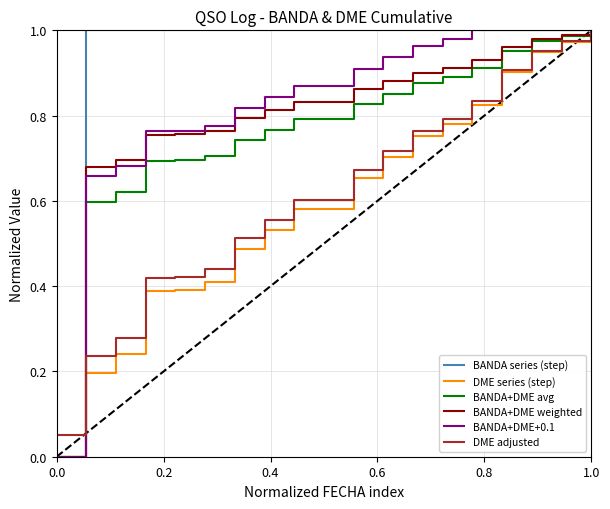

Which series has the largest total across all categories?

BANDA series (step)